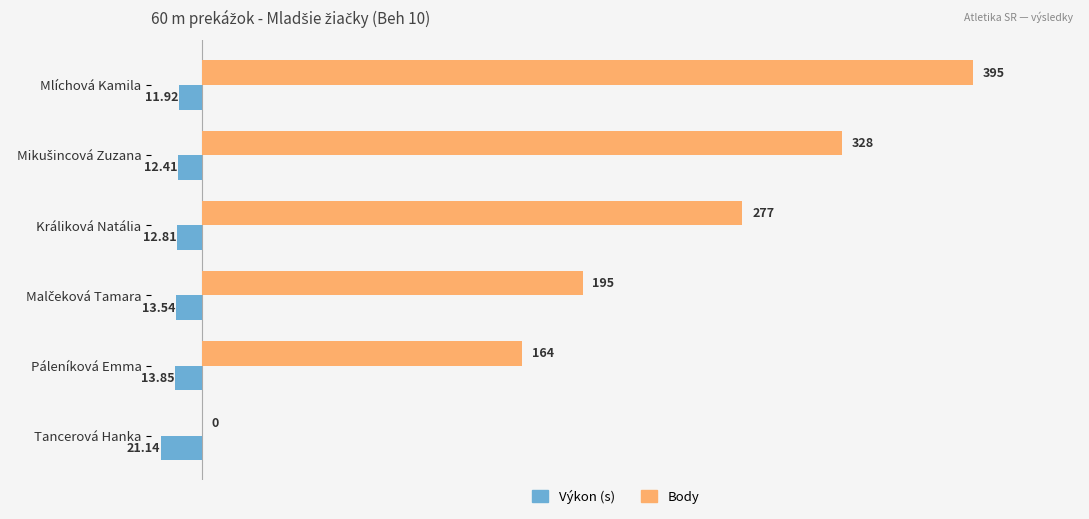

Which series has the widest spread of values?

Body